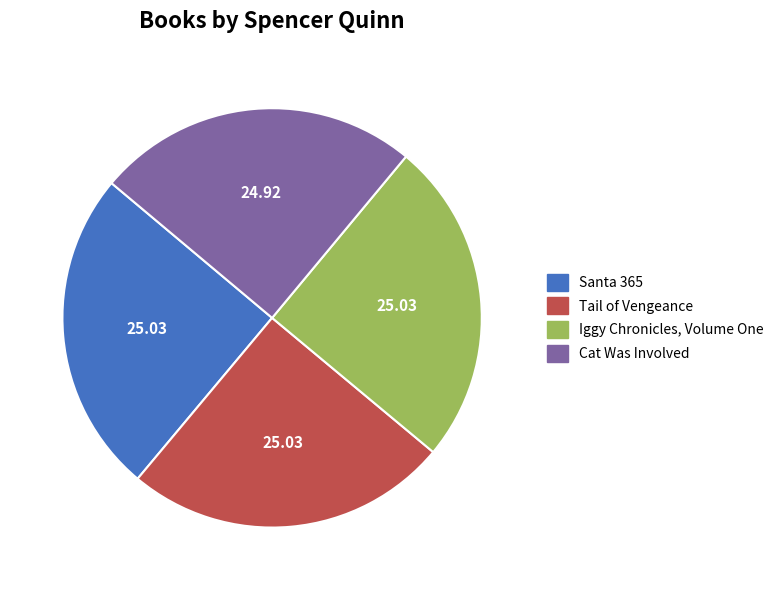

Is there any slice that represents more than half of the pie?

No